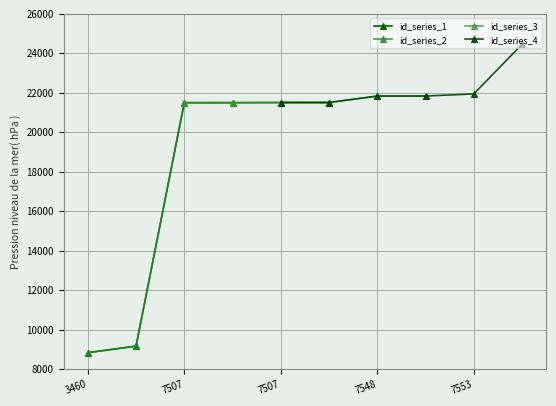

Is this an area chart (filled region under the line)?

No